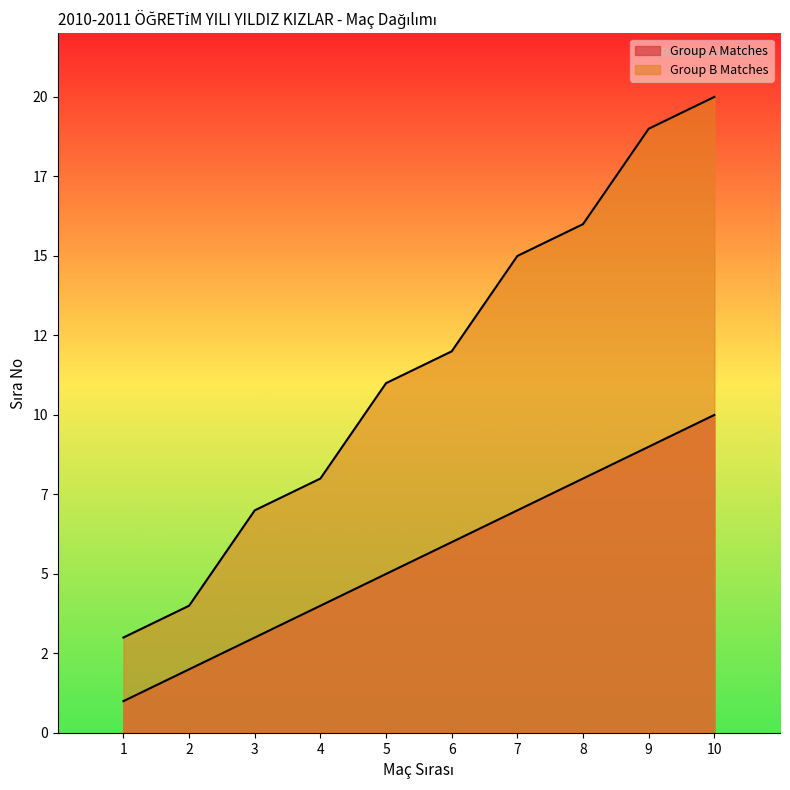

Does the chart display data point markers on the line(s)?

No